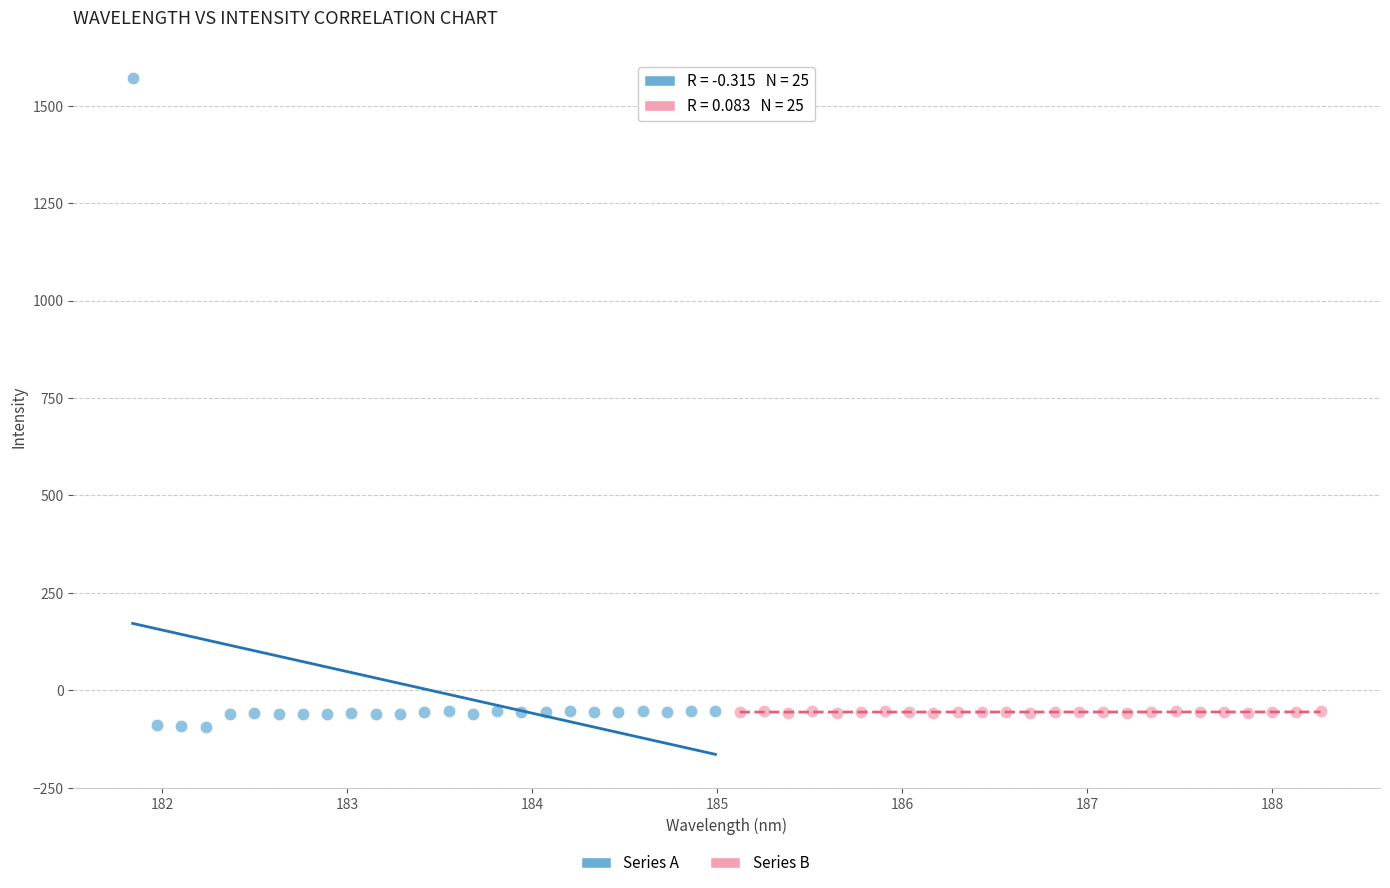

Which series has the largest Y range (max minus min)?

Series A